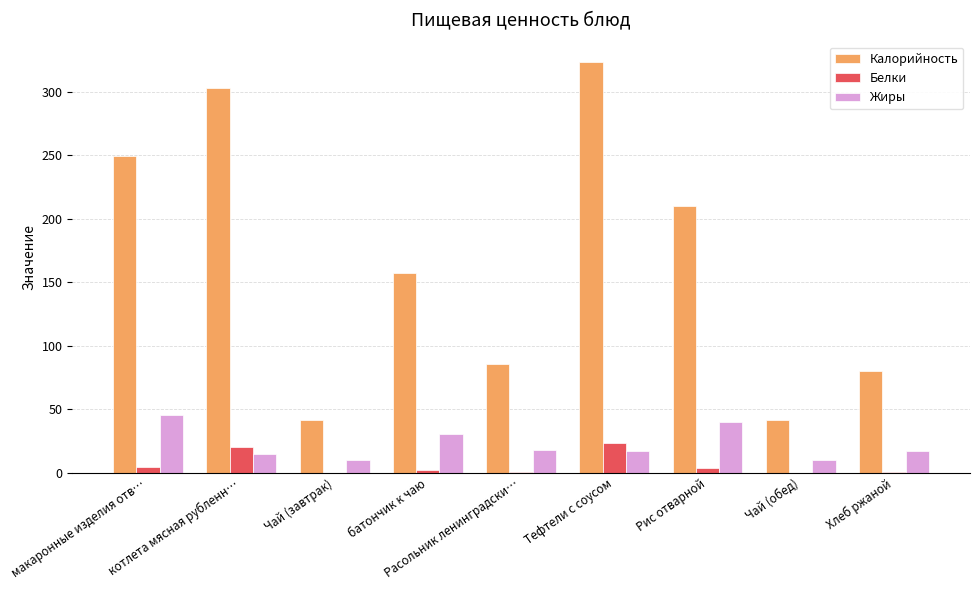

What is the greatest value displayed?

323.6